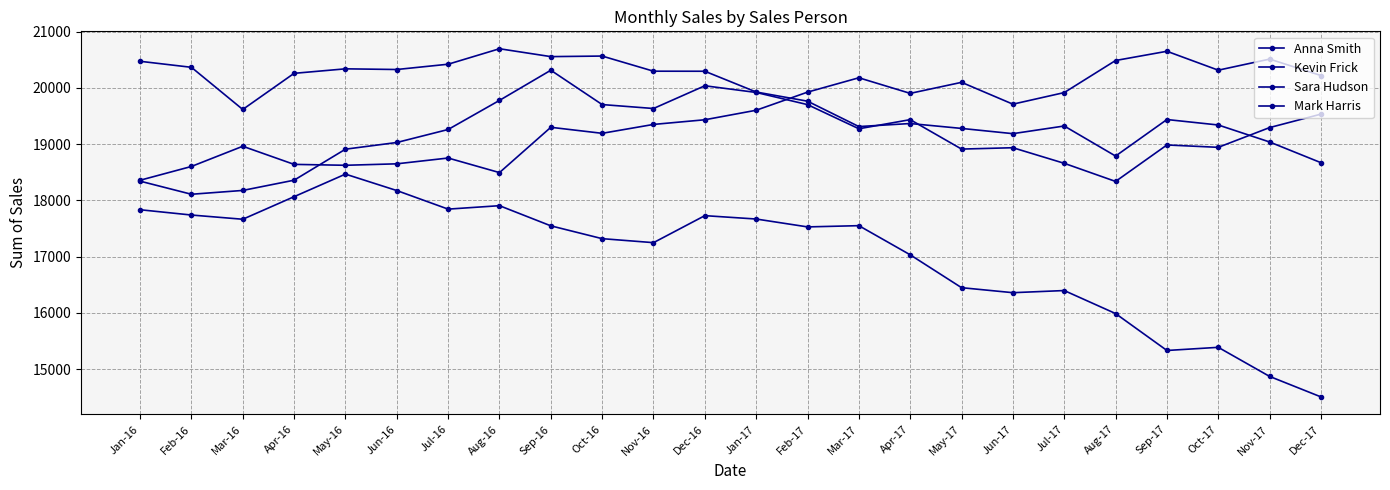

What is the total value across all series at May-16?

76335